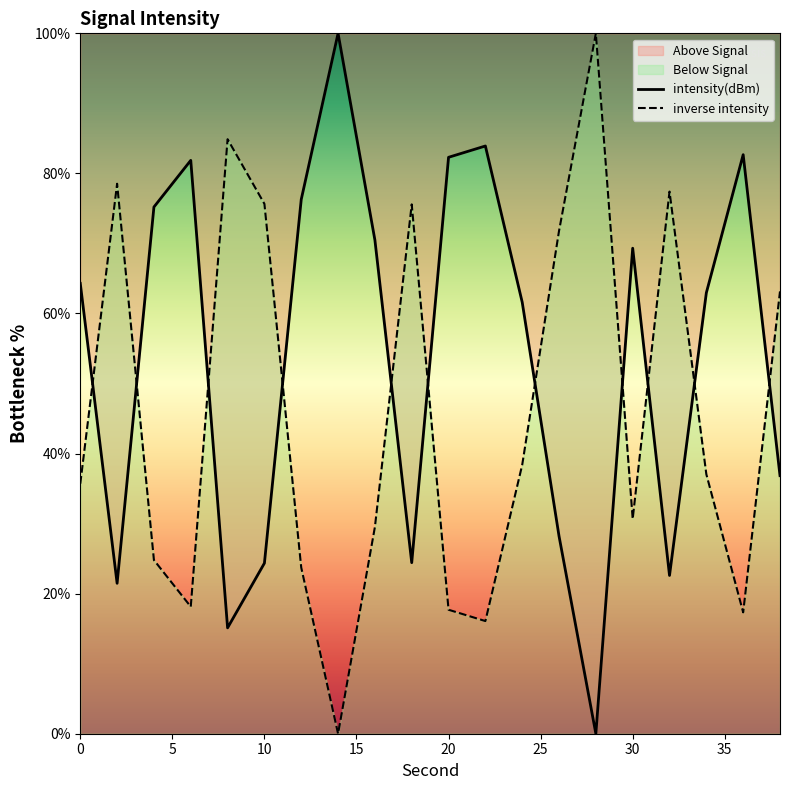

True or false: intensity(dBm) has more than 2 interior local peaks.

True